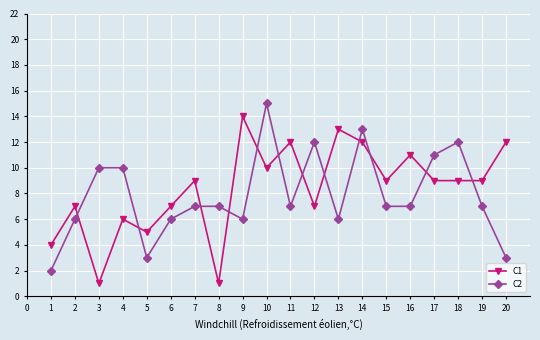

Which series changed the most between 10 and 18?

C2